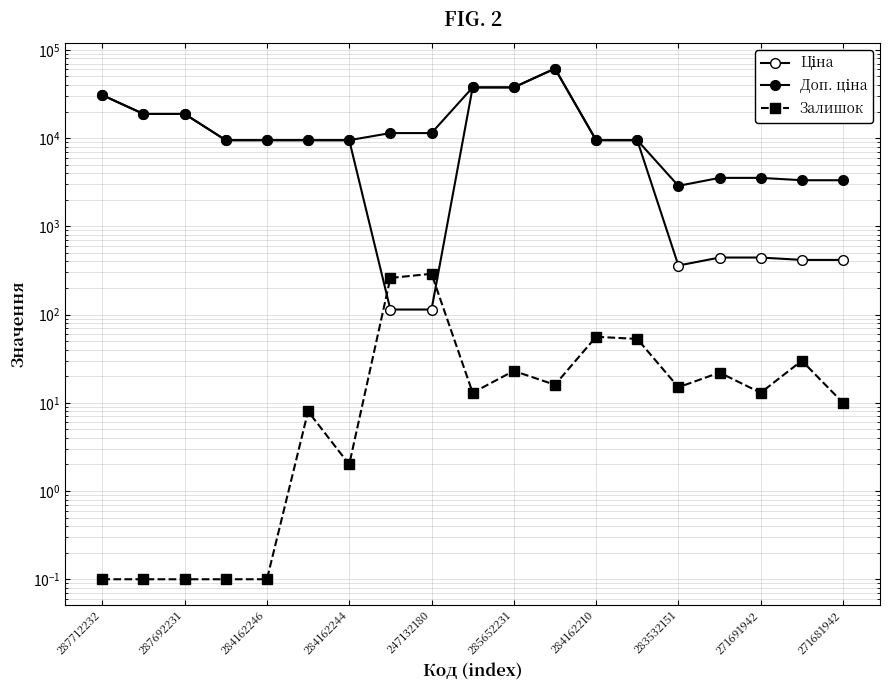

What is the average value of the Ціна series?

13901.1